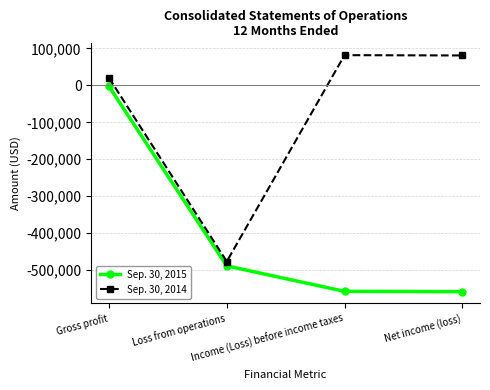

True or false: Sep. 30, 2014 has more than 2 points higher than both neighbors.

False